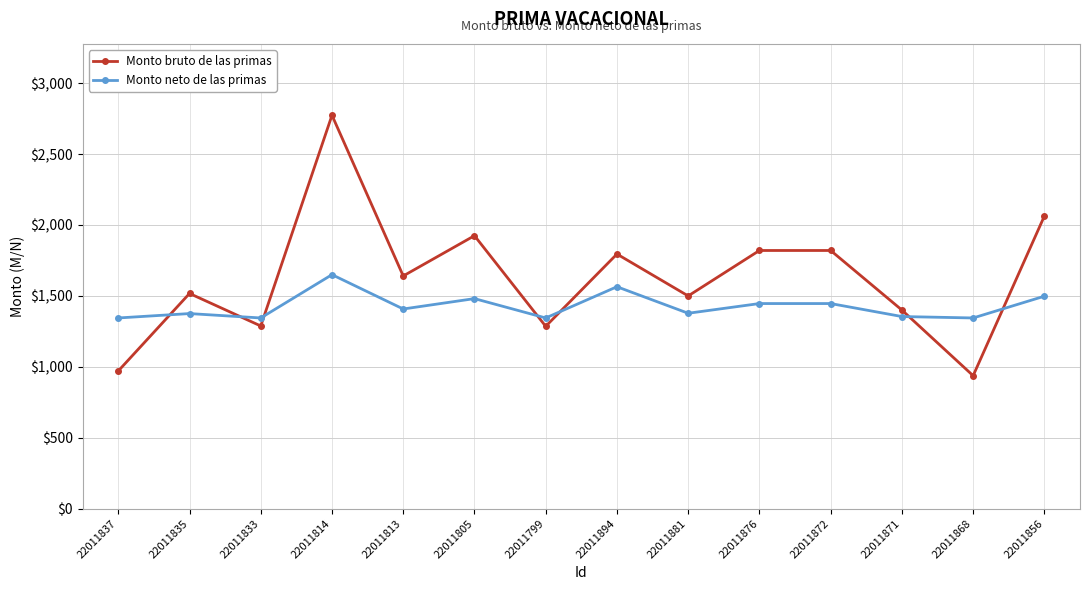

List the series in order of their peak value, highest first.

Monto bruto de las primas, Monto neto de las primas